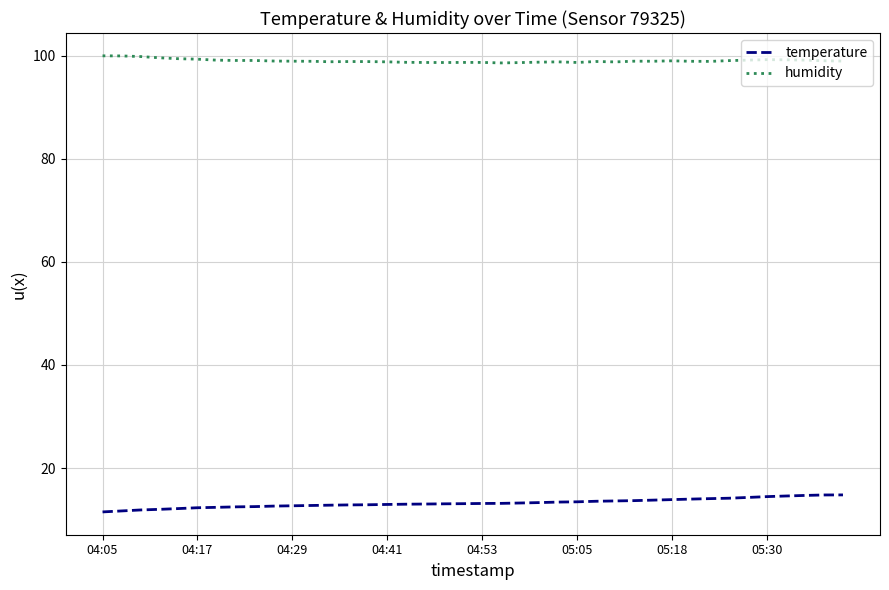

List the series in order of their overall mean, highest first.

humidity, temperature